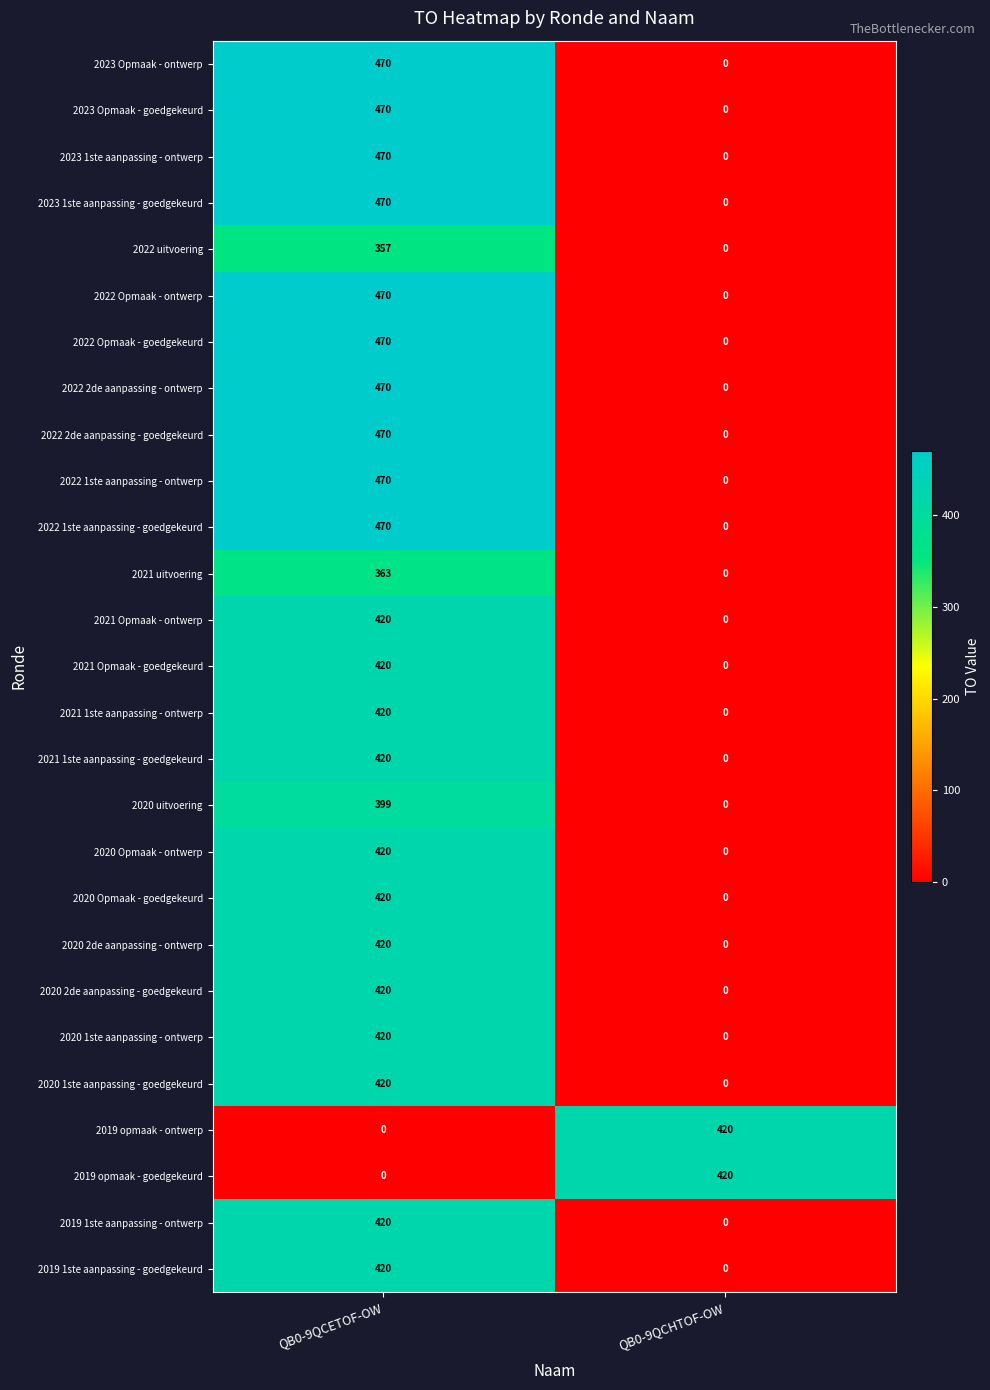

How many values in the 2020 2de aanpassing - ontwerp series are below 420?

1